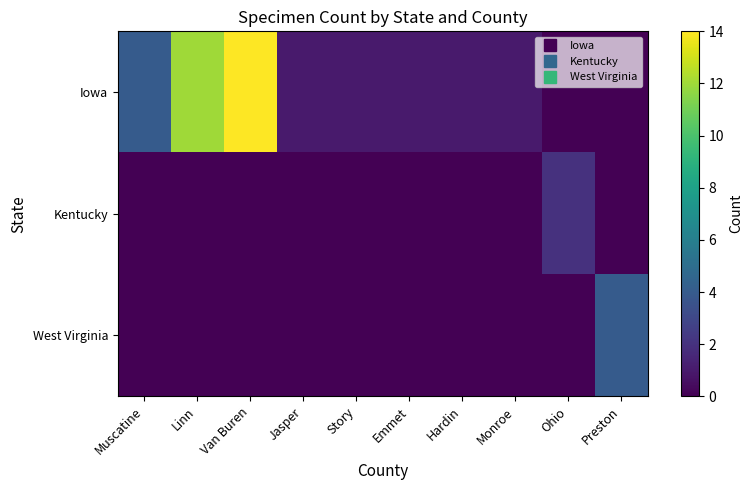

At which category is the sum across all series the highest?

Van Buren